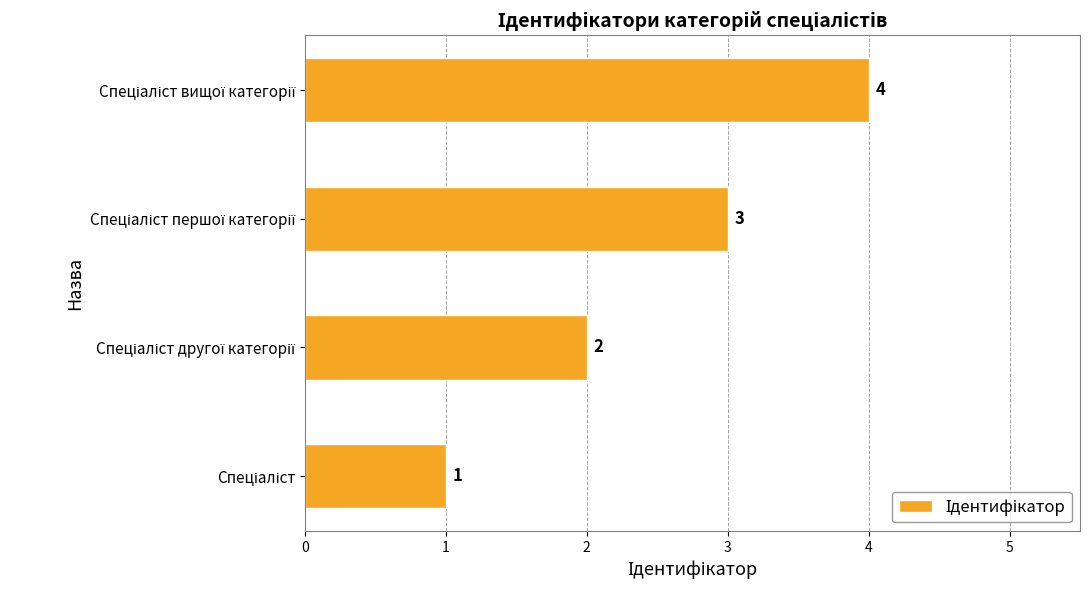

What is the greatest value displayed?

4